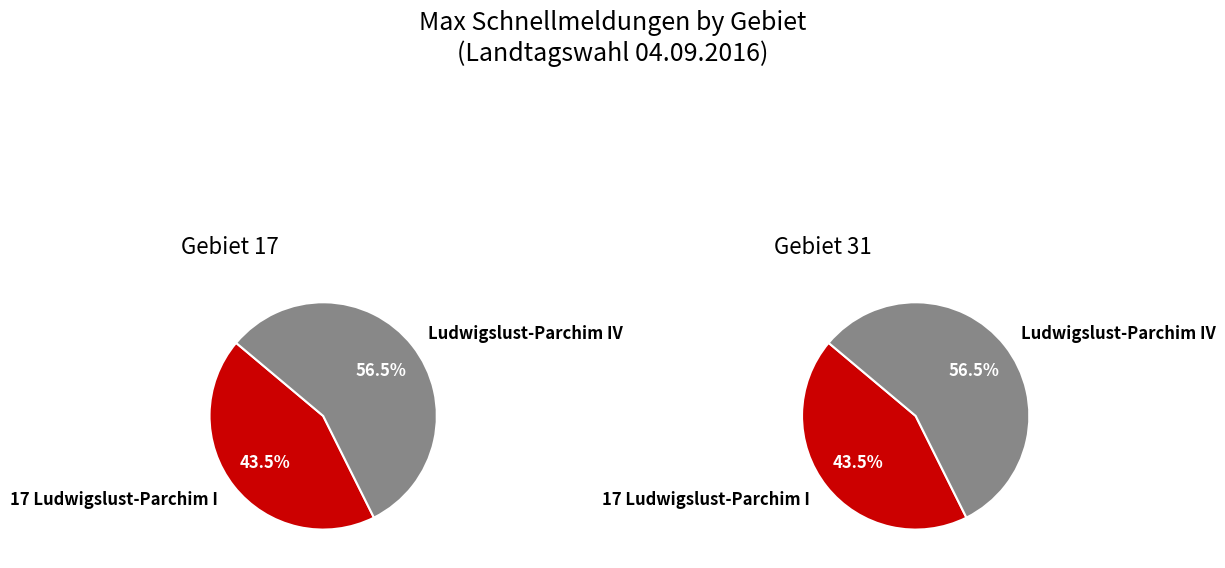

Rank the categories by value from lowest to highest.

17 Ludwigslust-Parchim I, Ludwigslust-Parchim IV